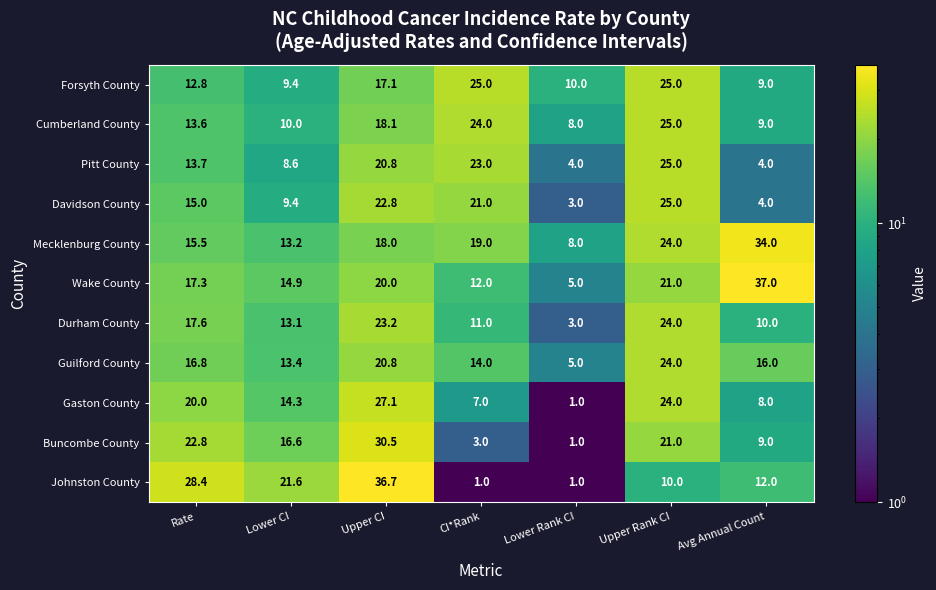

The value of Wake County at CI*Rank is 4.0. True or false?

False